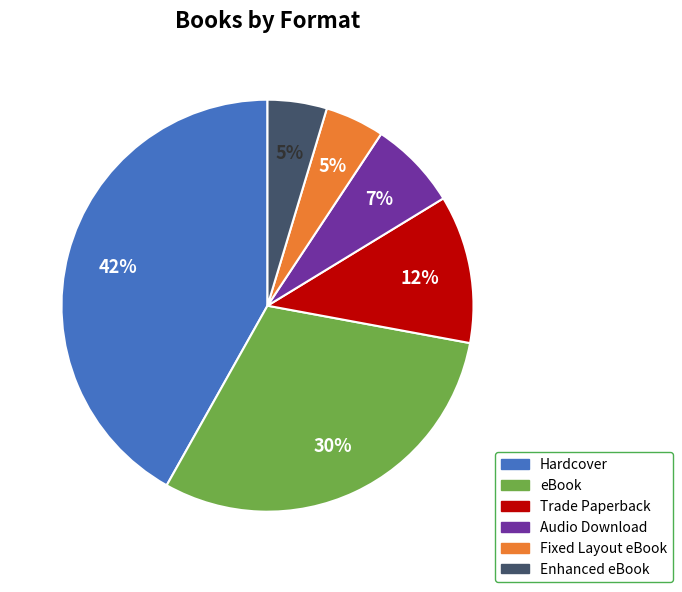

Is the sum of Fixed Layout eBook and Trade Paperback greater than half?

No